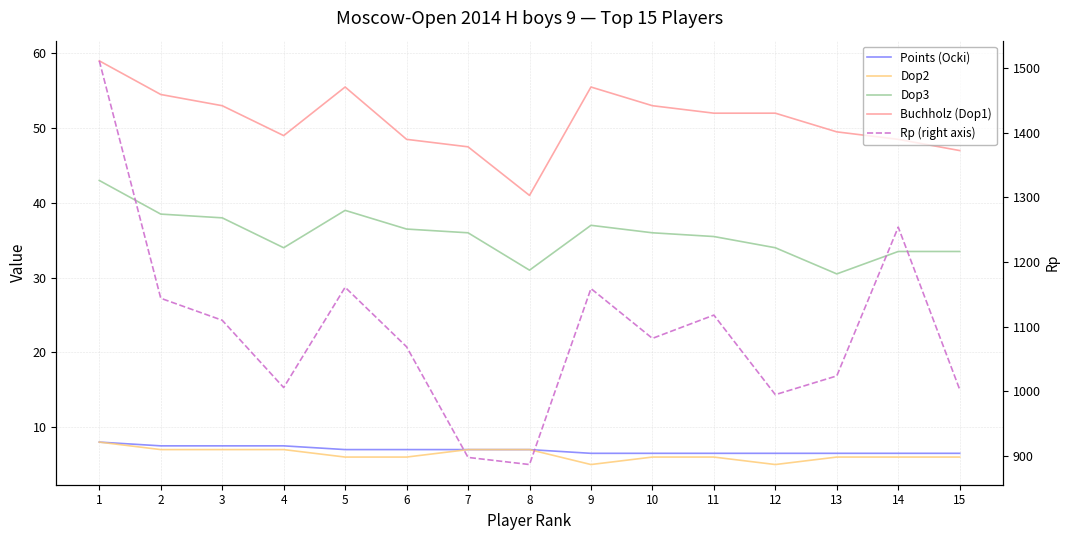

At which category is the sum across all series the highest?

1